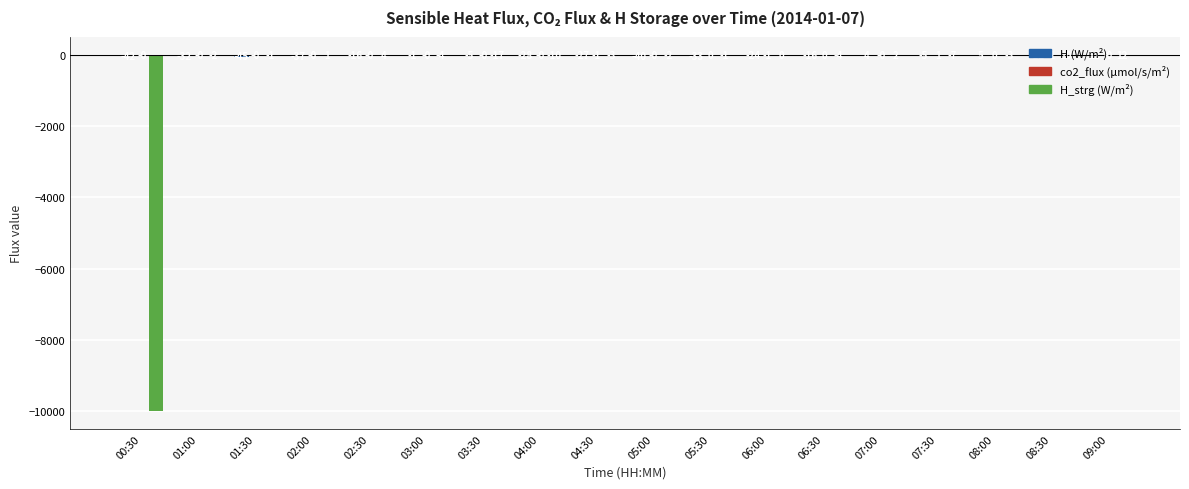

Which has a higher value, 09:00 or 07:00?

09:00